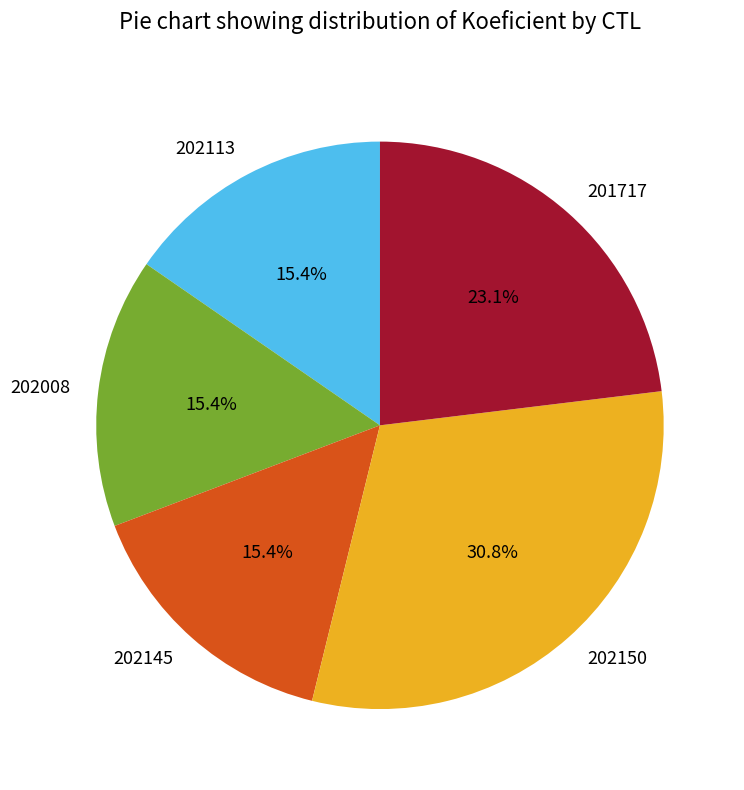

What is the largest slice in the pie chart?

202150